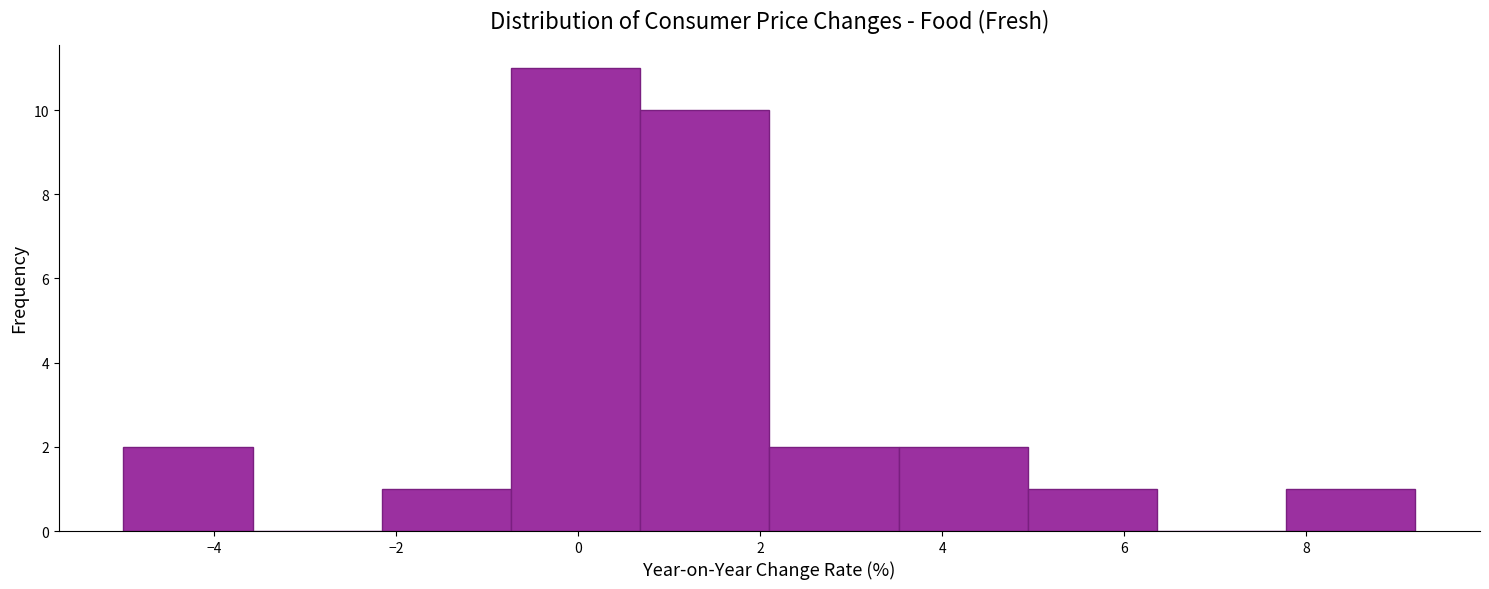

Which range on the x-axis has the tallest bar?

-0.74 to 0.68